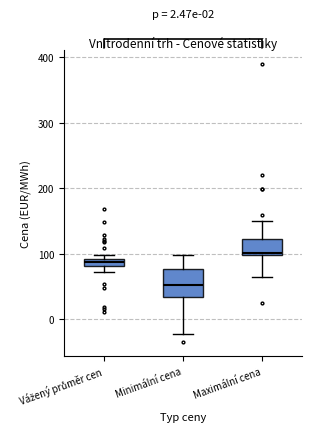

Where is the lower edge of the box for Vážený průměr cen on the y-axis? The values are not printed on the chart, so give them approximately, as read against the axis.

80